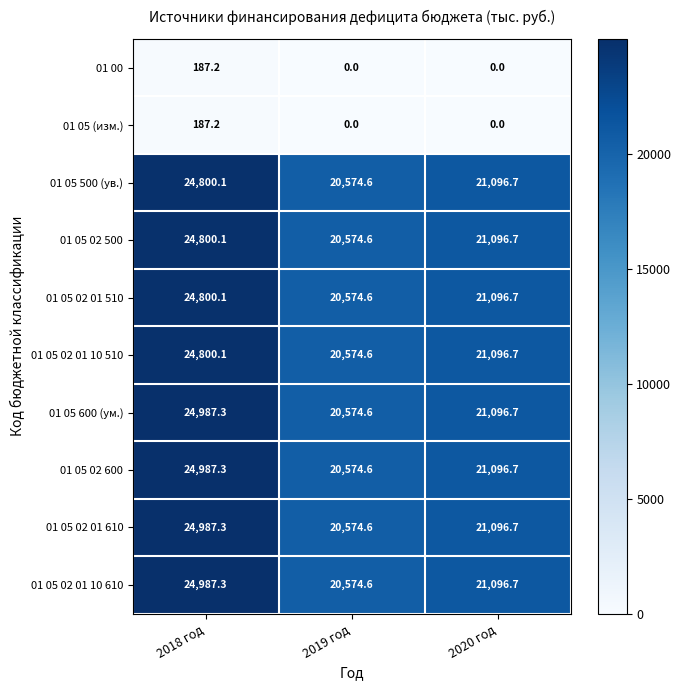

Count the number of data series in this chart.

10